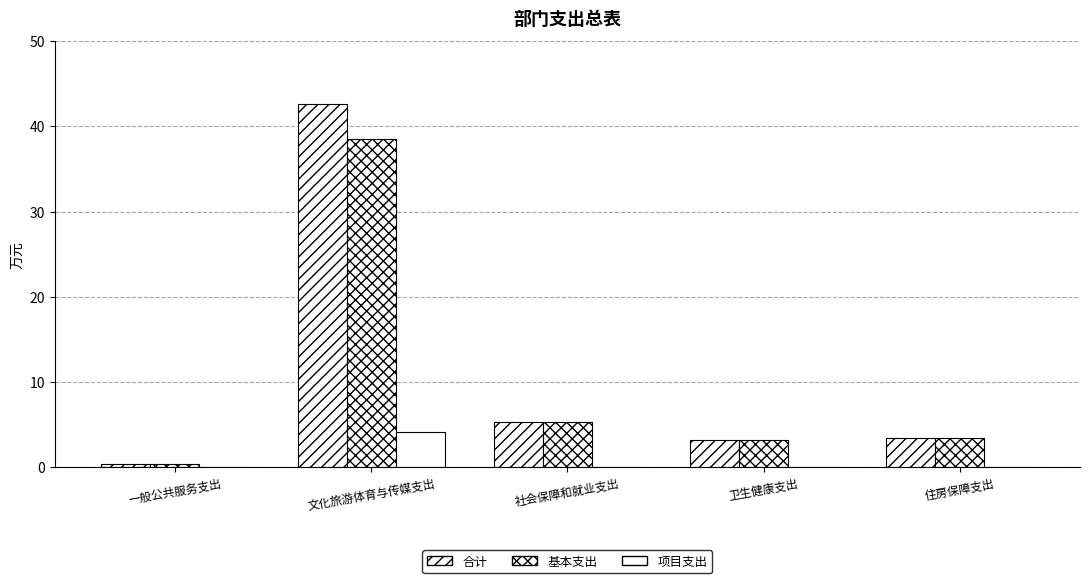

Is it true that 项目支出 equals 6.2 at 文化旅游体育与传媒支出?

False